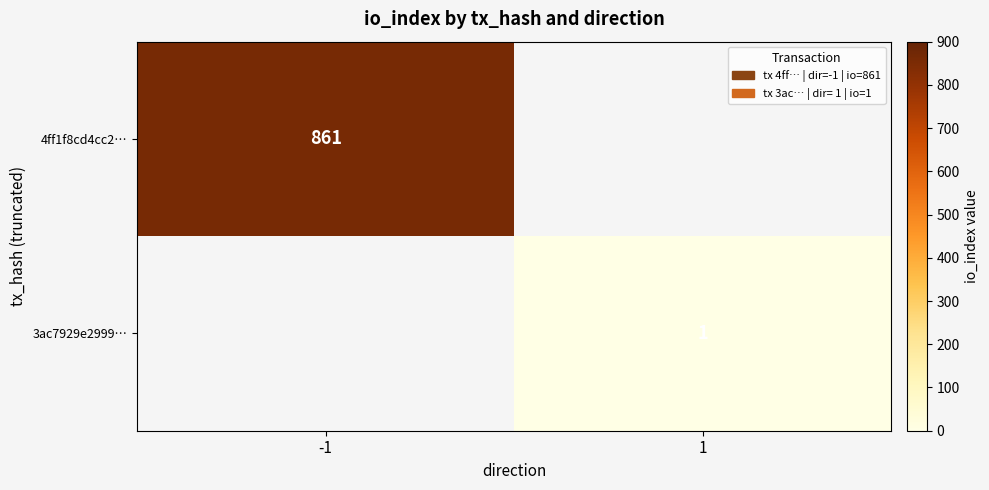

The 4ff1f8cd4cc2… series shows 861 at -1. True or false?

True